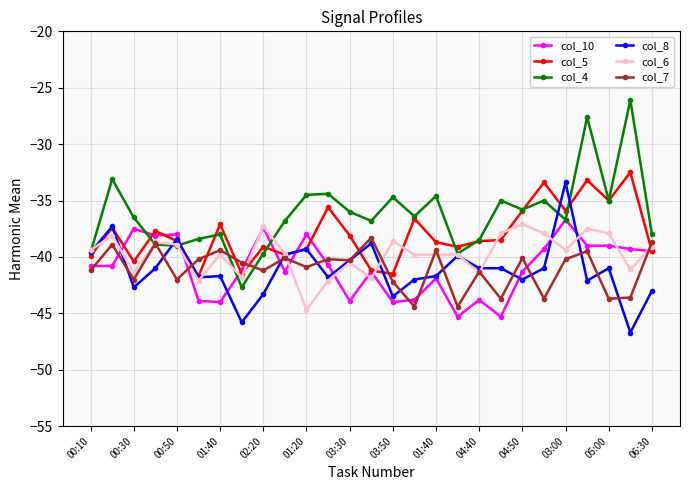

How many distinct data groups are displayed?

6